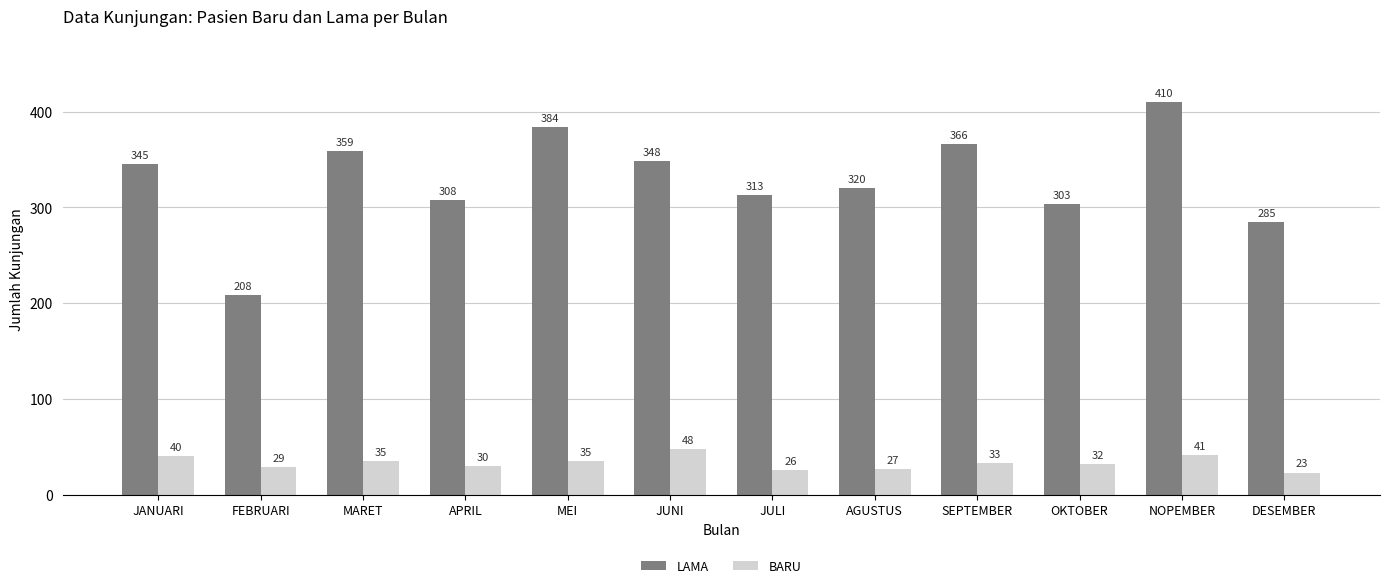

What is the highest value of the BARU series?

48